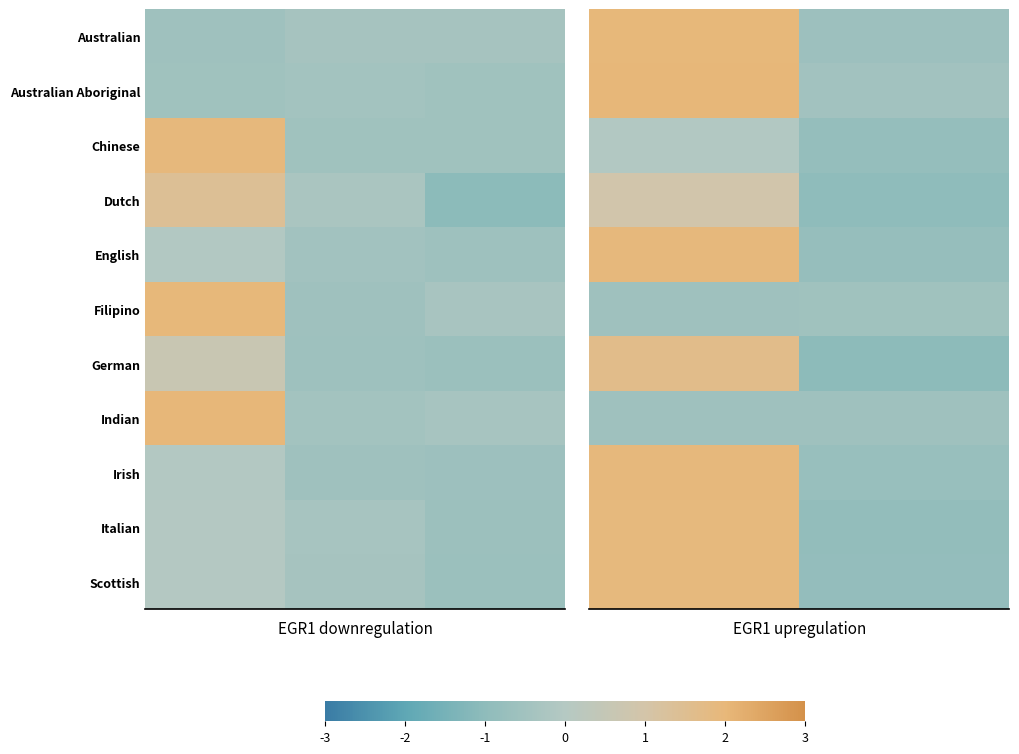

Count the number of categories in the chart.

2